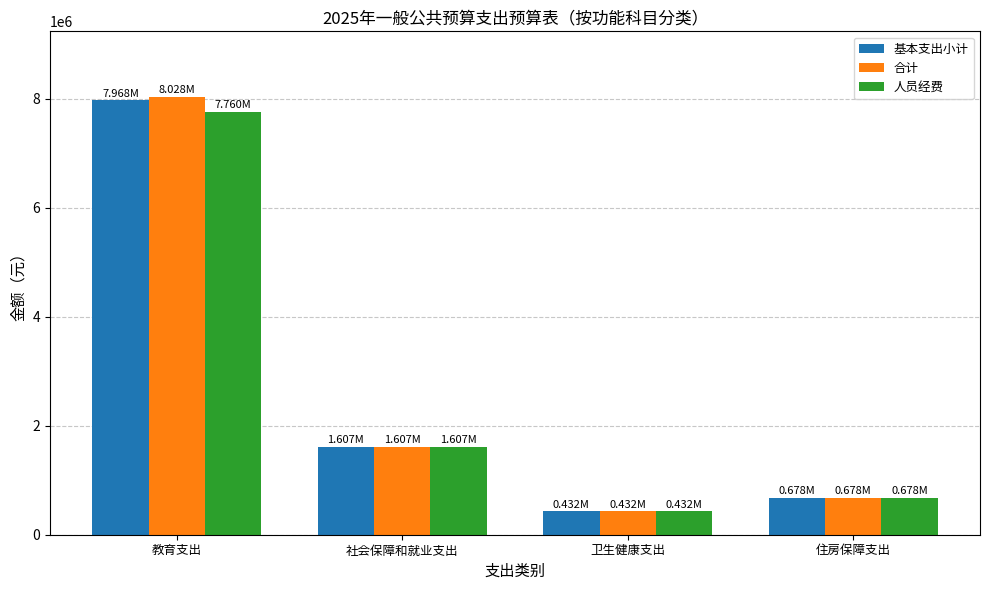

What value does the 合计 series have at 卫生健康支出?

432318.4